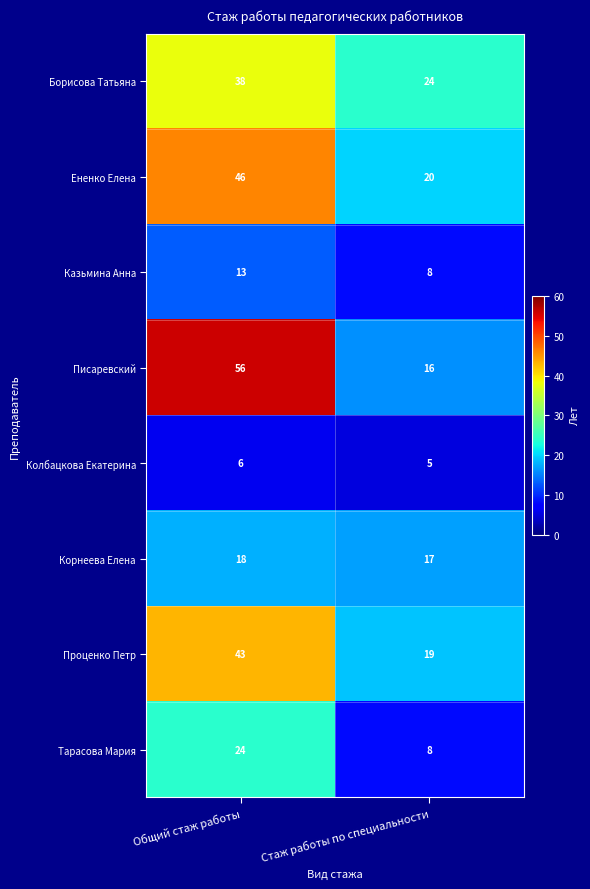

Reading left to right, transcribe all the data shown in this chart.

Борисова Татьяна: 38	24
Ененко Елена: 46	20
Казьмина Анна: 13	8
Писаревский: 56	16
Колбацкова Екатерина: 6	5
Корнеева Елена: 18	17
Проценко Петр: 43	19
Тарасова Мария: 24	8